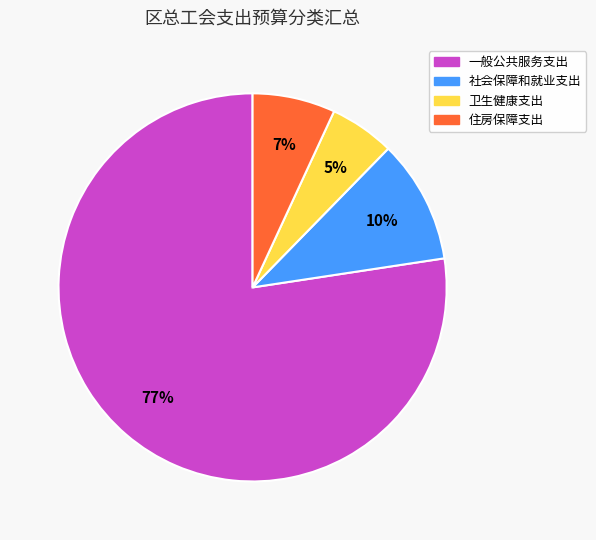

To the nearest percent, what is the combined percentage of 一般公共服务支出 and 社会保障和就业支出?

88%